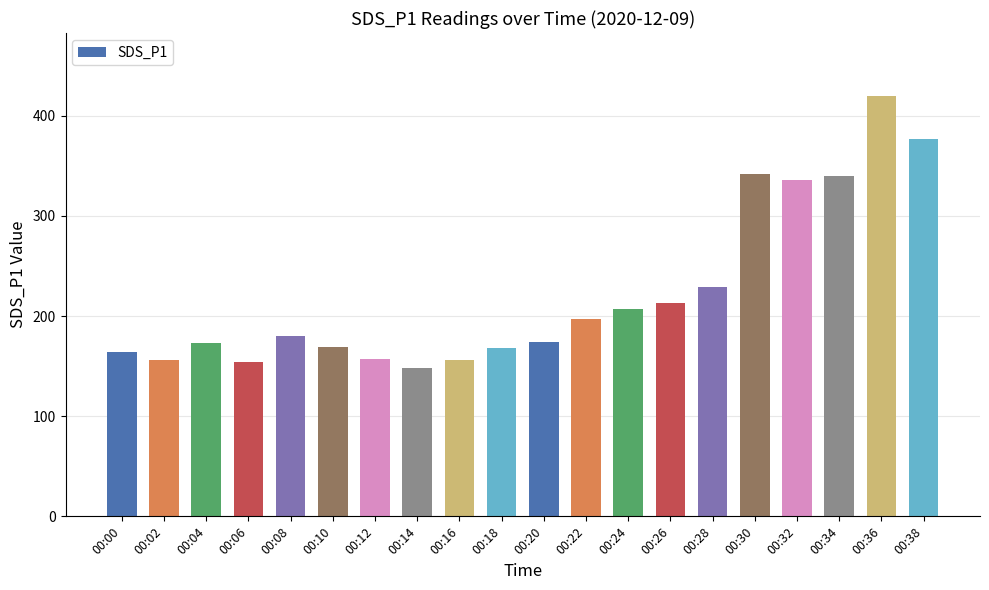

What is the value of the 12th bar from the left?

196.8